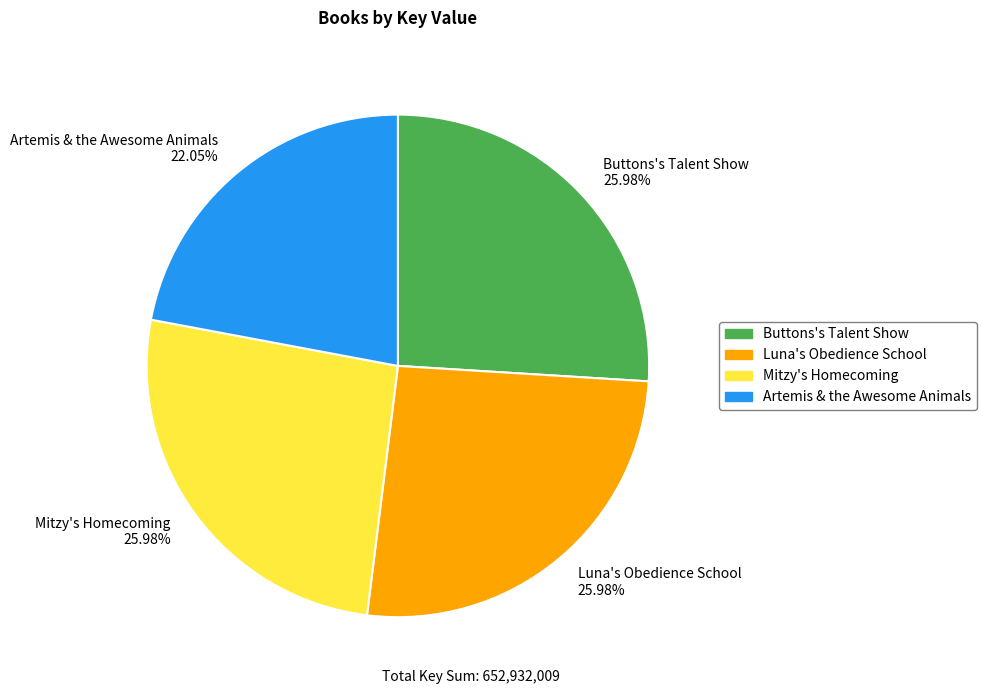

Approximately how many times larger is the value at Mitzy's Homecoming 25.98% compared to Buttons's Talent Show 25.98%?

1.0